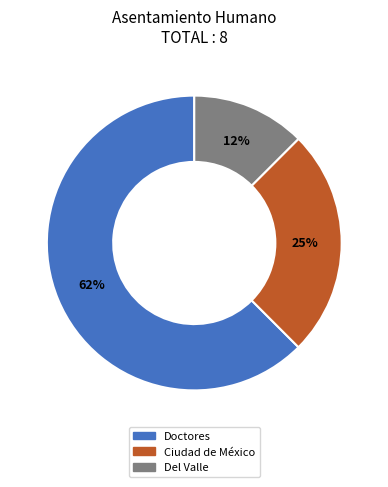

Is it true that Doctores is 62% of the pie?

True